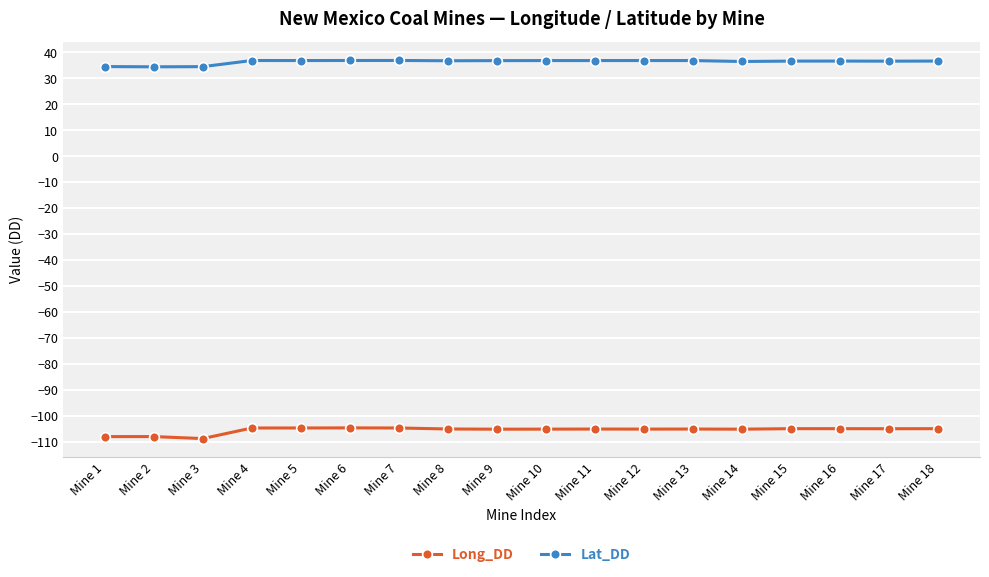

What is the maximum value for Lat_DD?

36.9